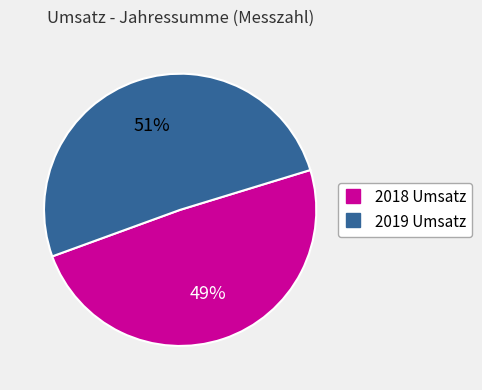

Is there a majority slice in this chart?

Yes